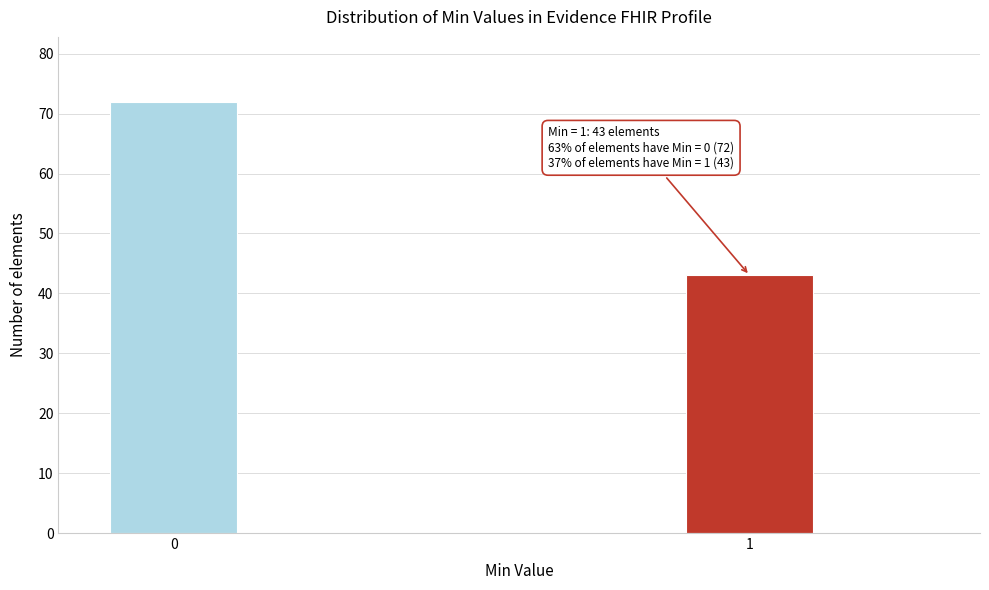

Reading left to right, what are all the values shown in this chart?

72	43